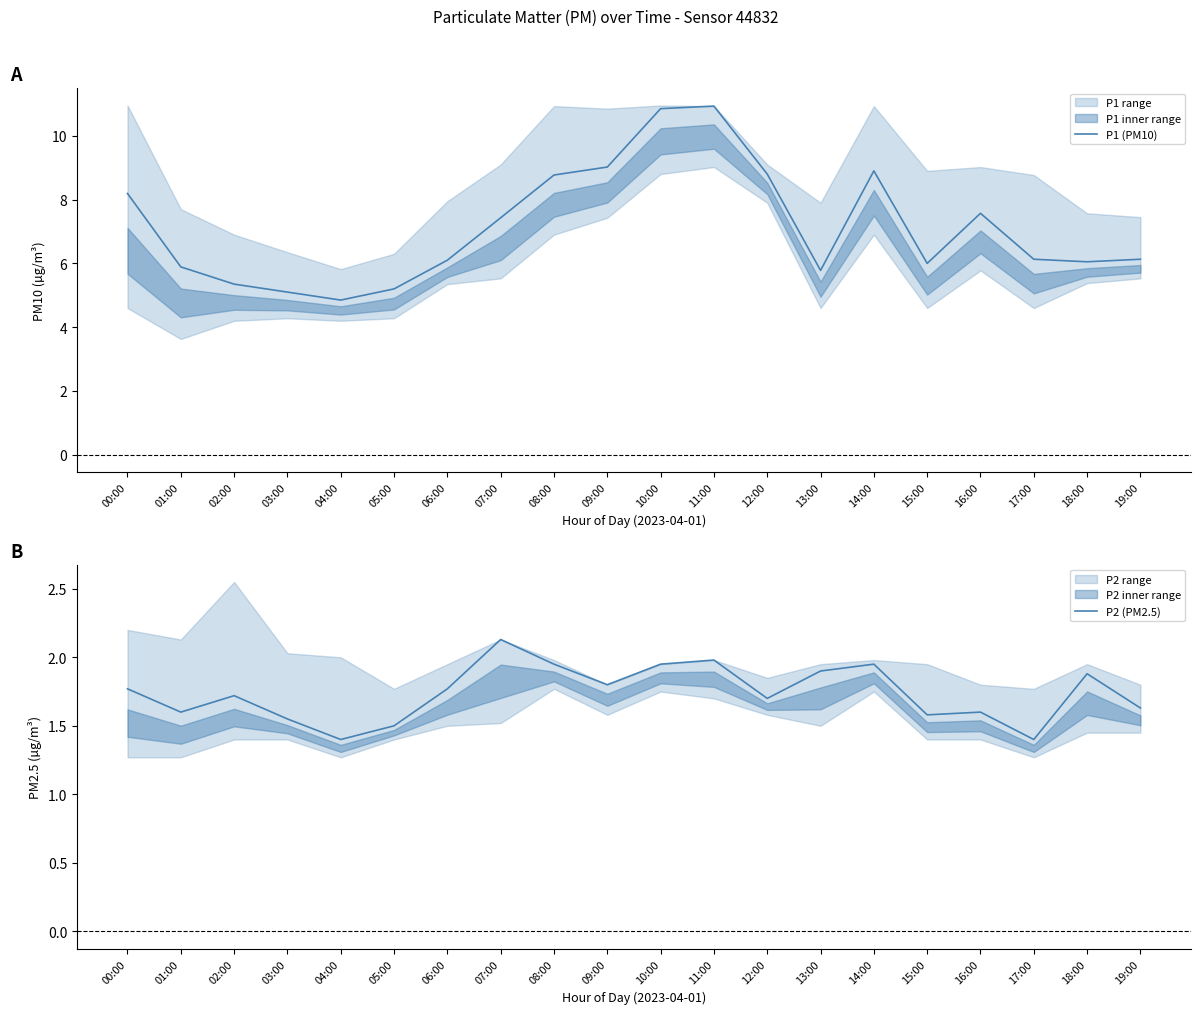

Which label corresponds to the largest value in the chart?

11:00